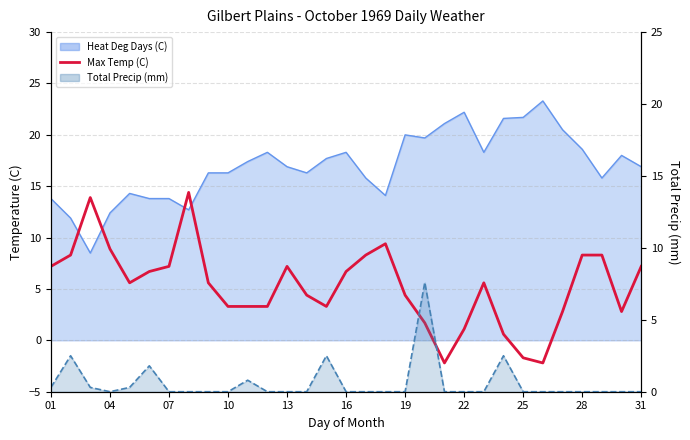

How many values are below 5?

14